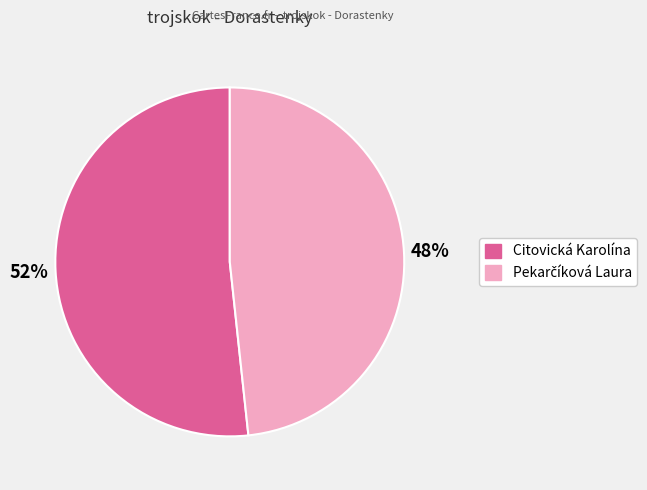

To the nearest percent, what portion does Citovická Karolína represent?

52%